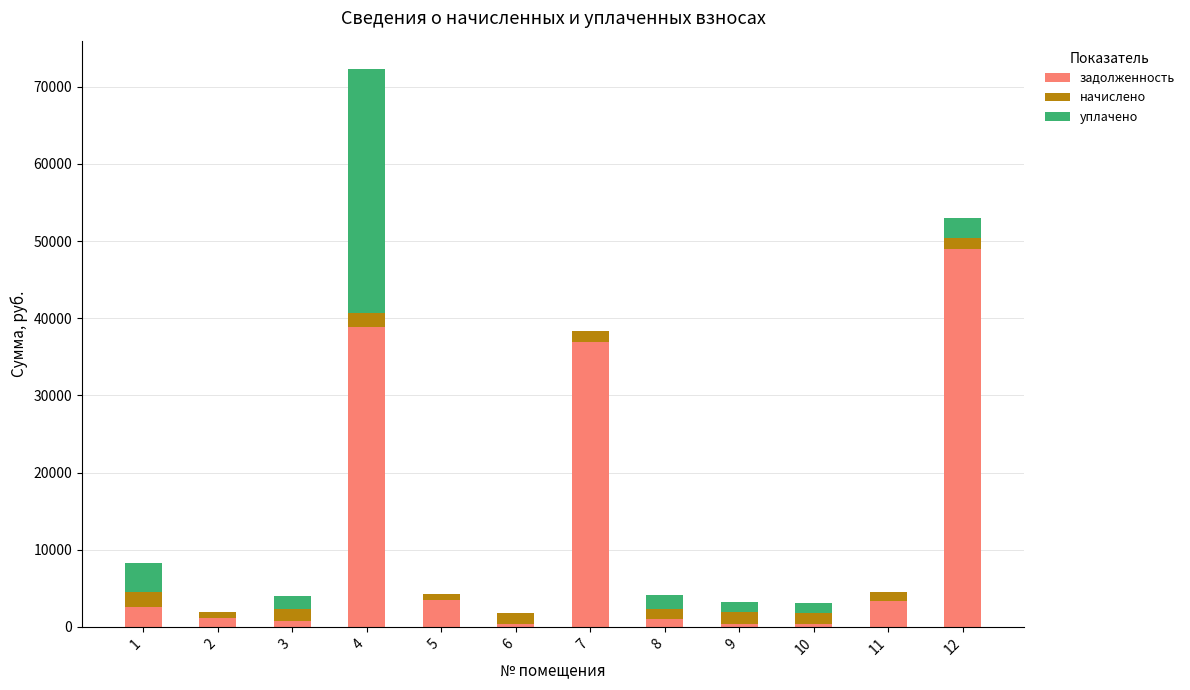

How many data points in задолженность are above 2616?

6